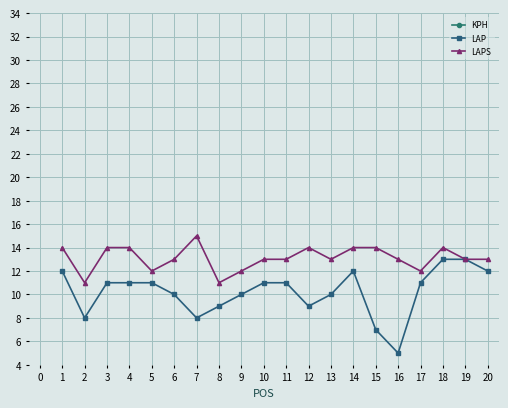

True or false: LAPS and LAP cross at least once.

False